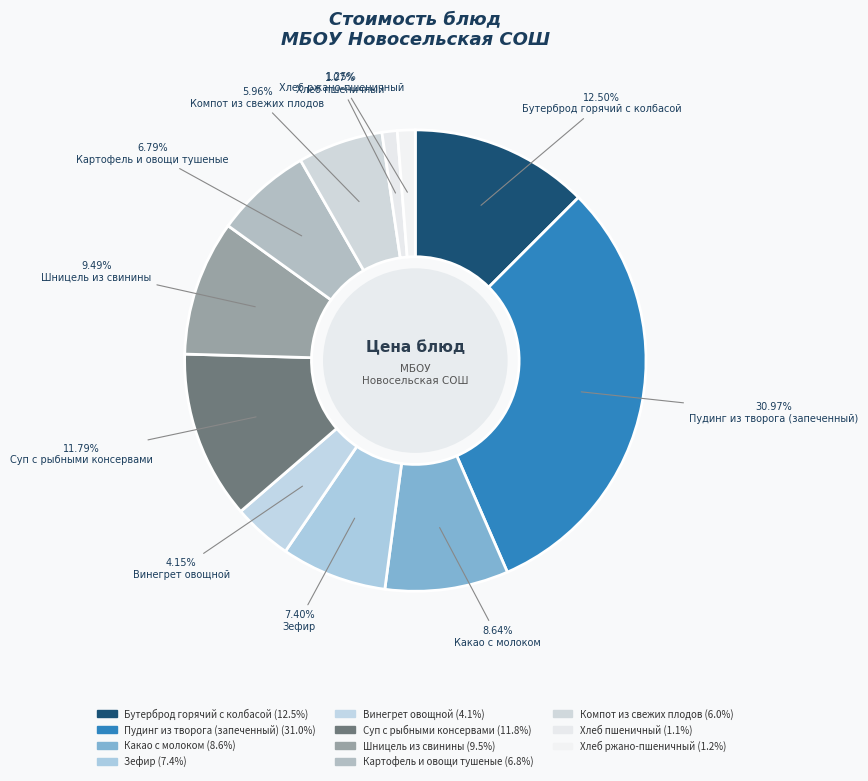

What is the smallest slice in the pie chart?

Хлеб пшеничный